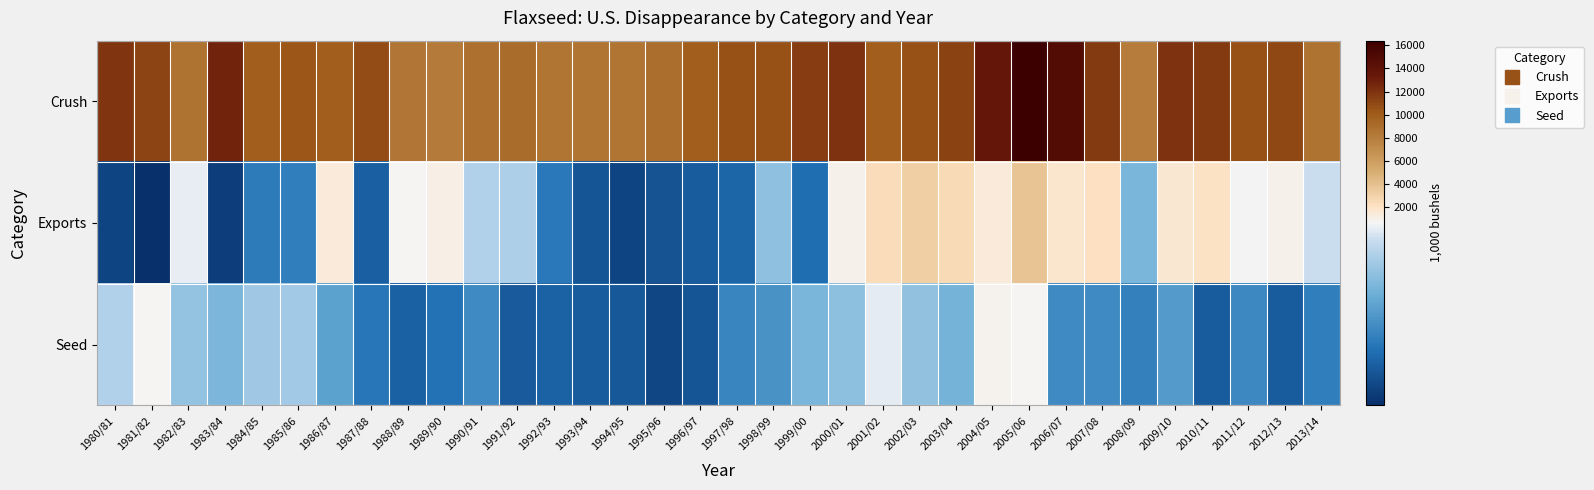

Which series changed the most between 1988/89 and 2004/05?

Crush